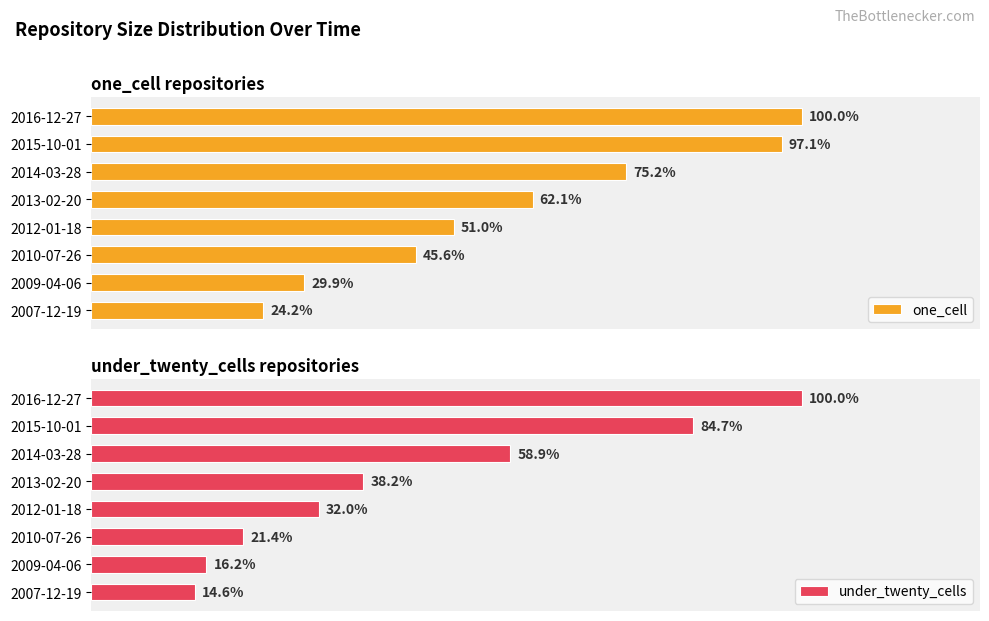

Rank the series at 2013-02-20 from lowest to highest value.

under_twenty_cells, one_cell